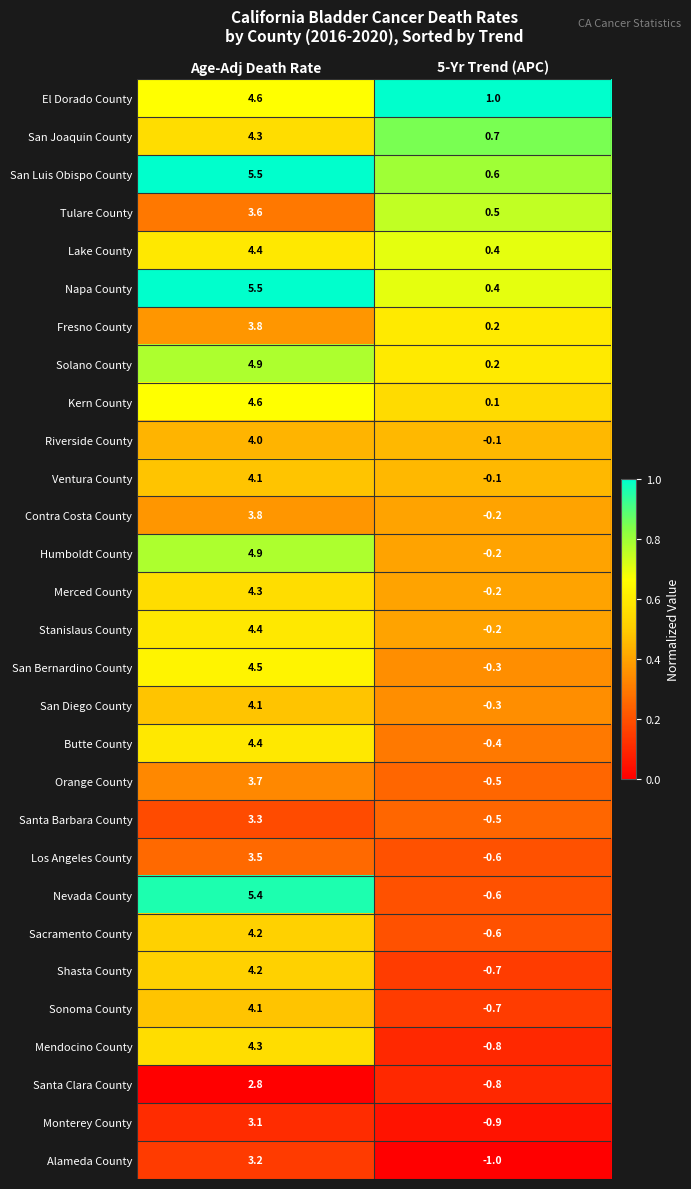

What value does the Sacramento County series have at 5-Yr Trend (APC)?

-0.6